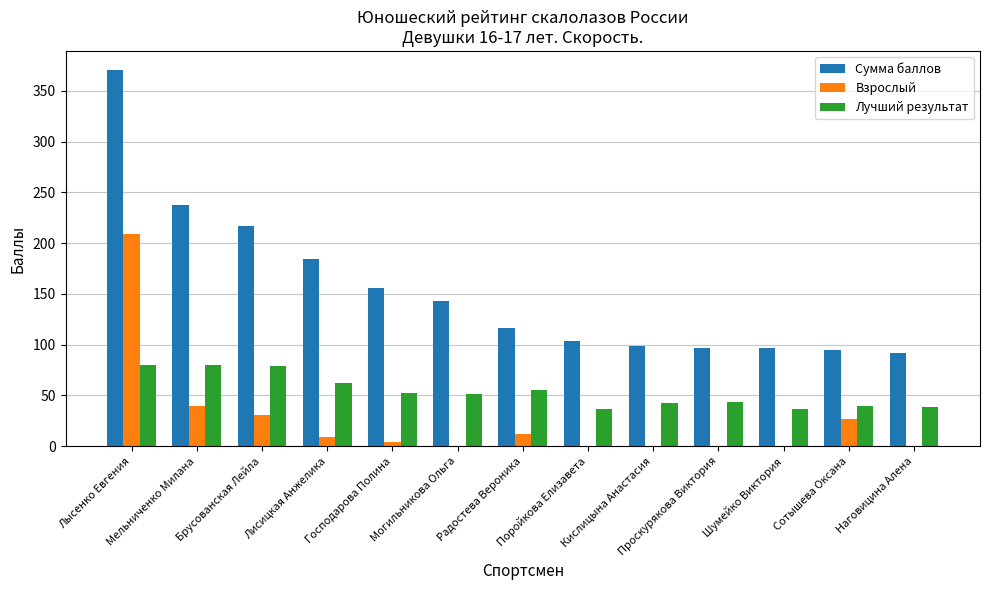

What is the sum of all Лучший результат values?

698.8